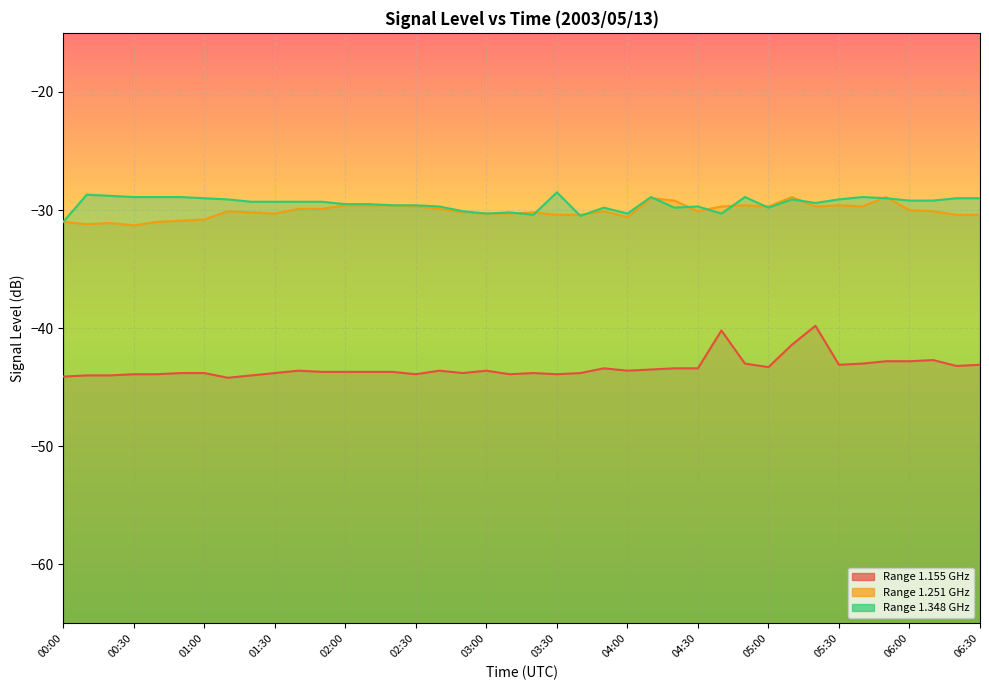

What position from the right is 03:10?

21